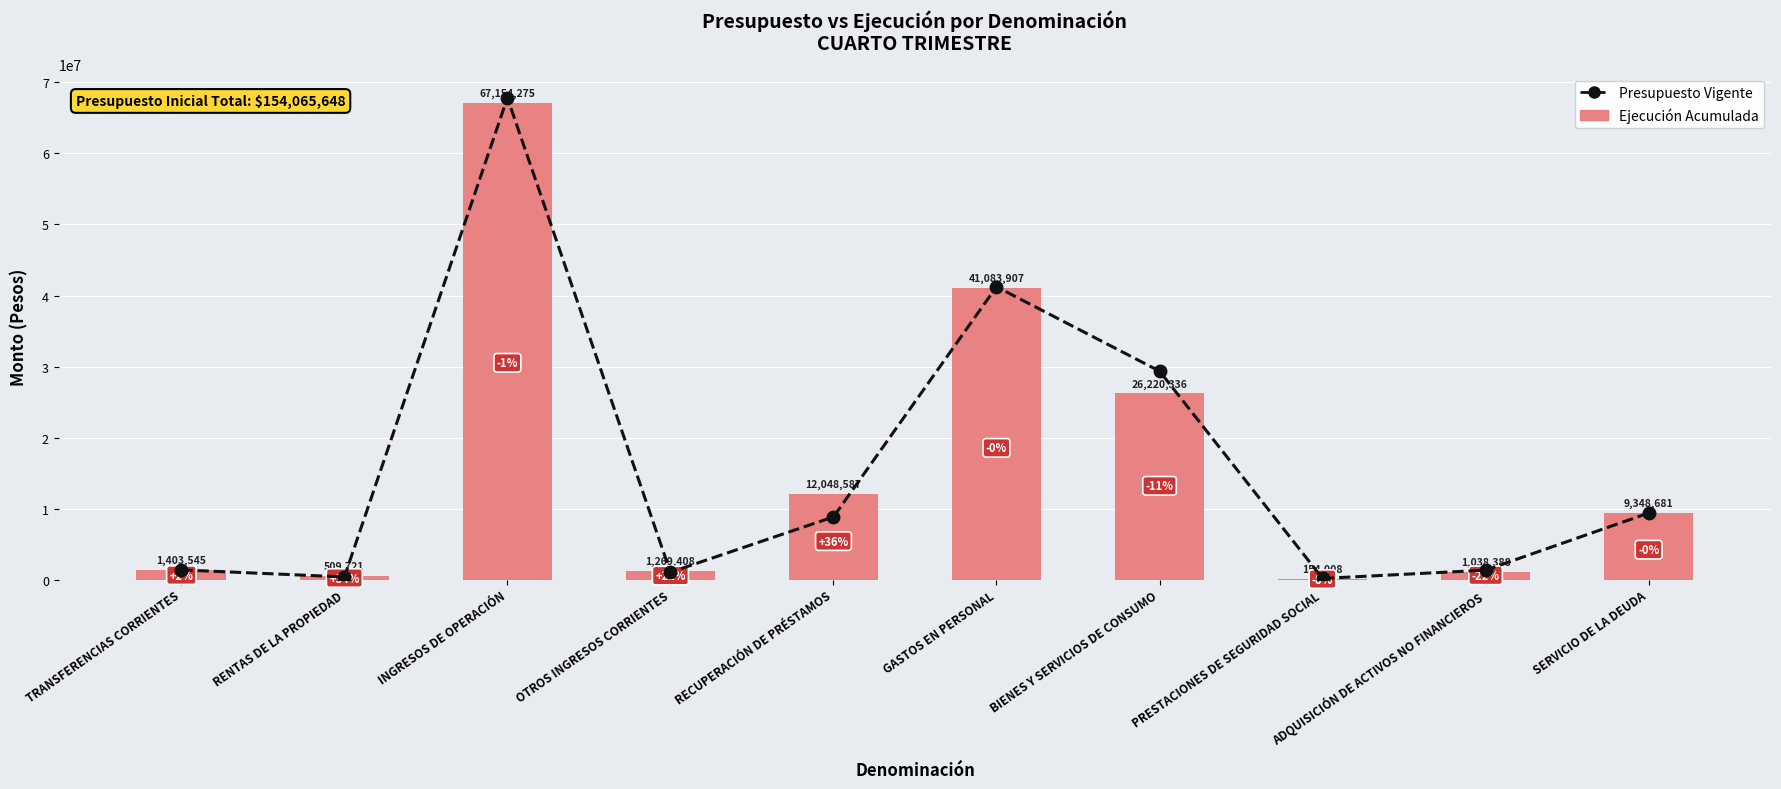

How many data points in Ejecución Acumulada are above 9348681?

4